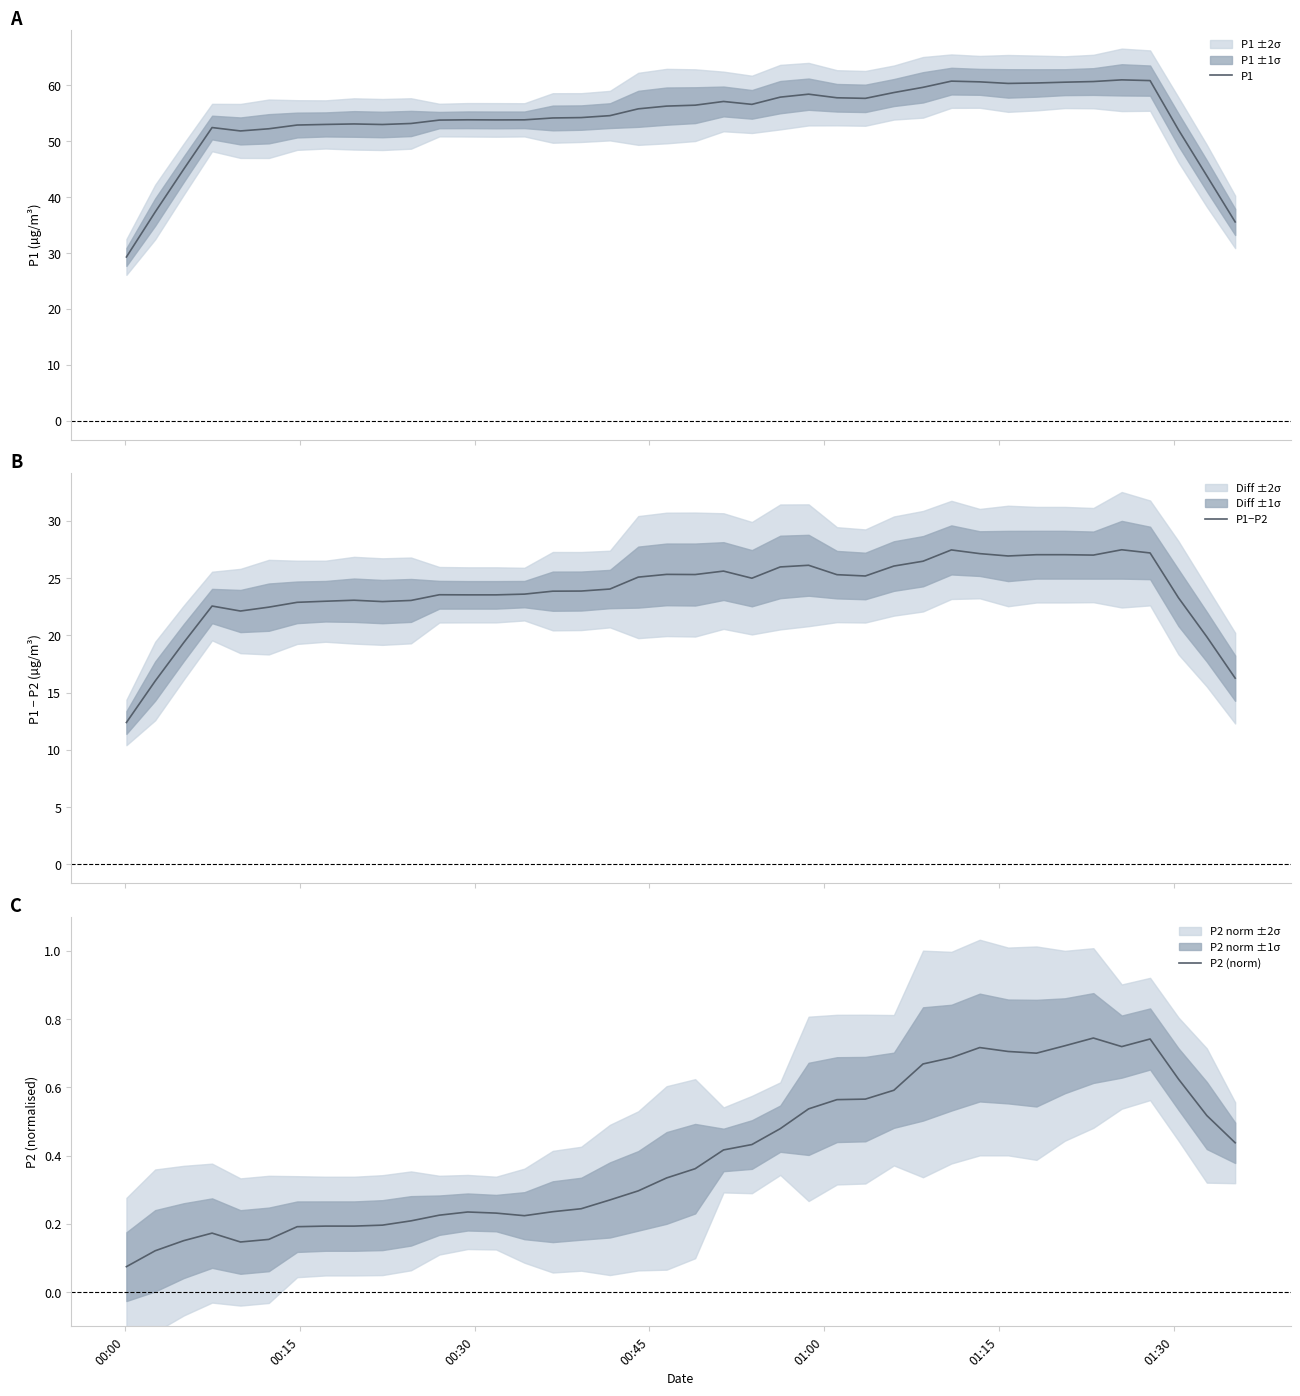

At how many categories does at least one series exceed 12?

40